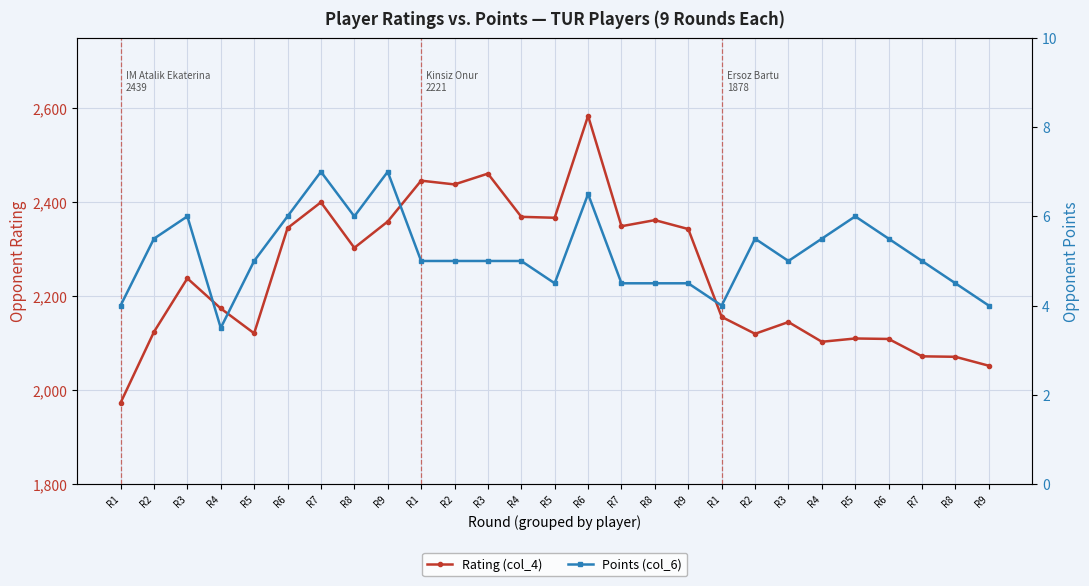

At which category is the sum across all series the highest?

R6